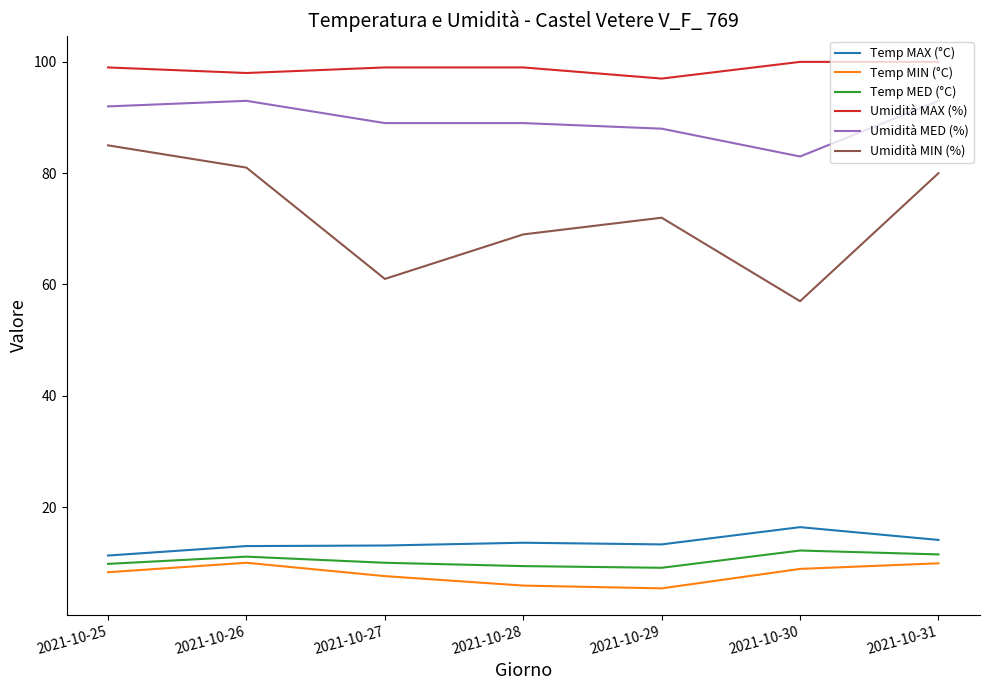

Which series has the largest total across all categories?

Umidità MAX (%)